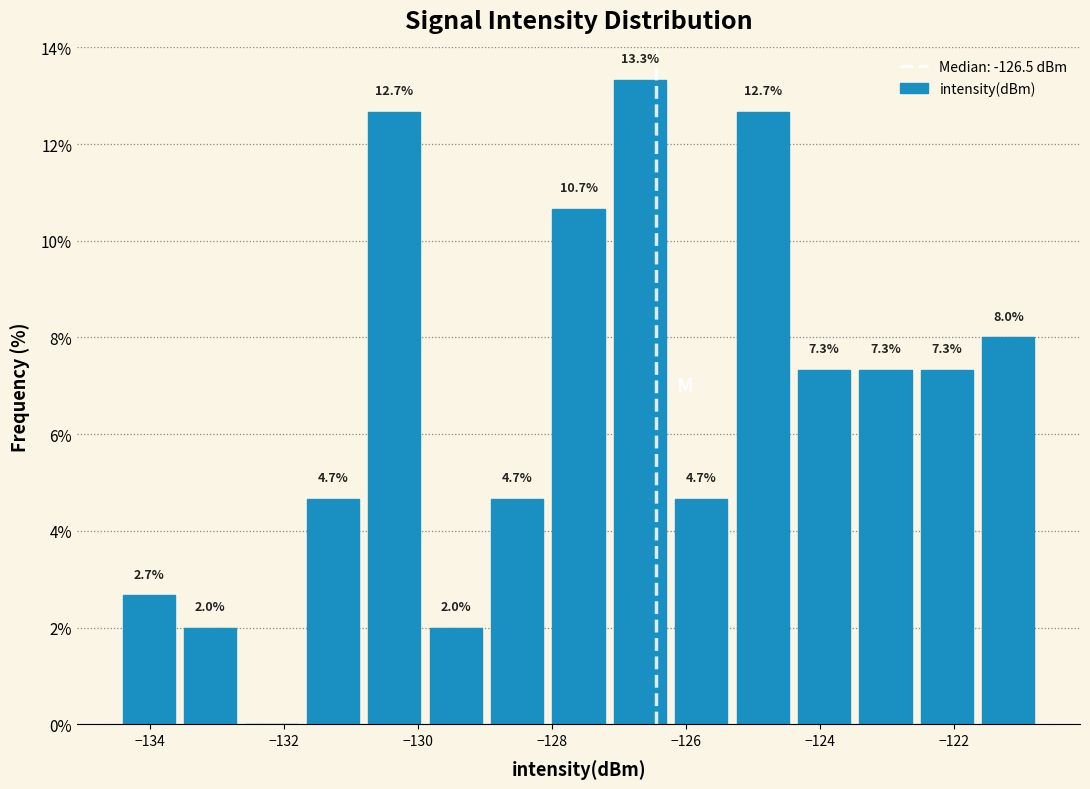

Over which range of the x-axis is the bar tallest?

-127.2 to -126.2